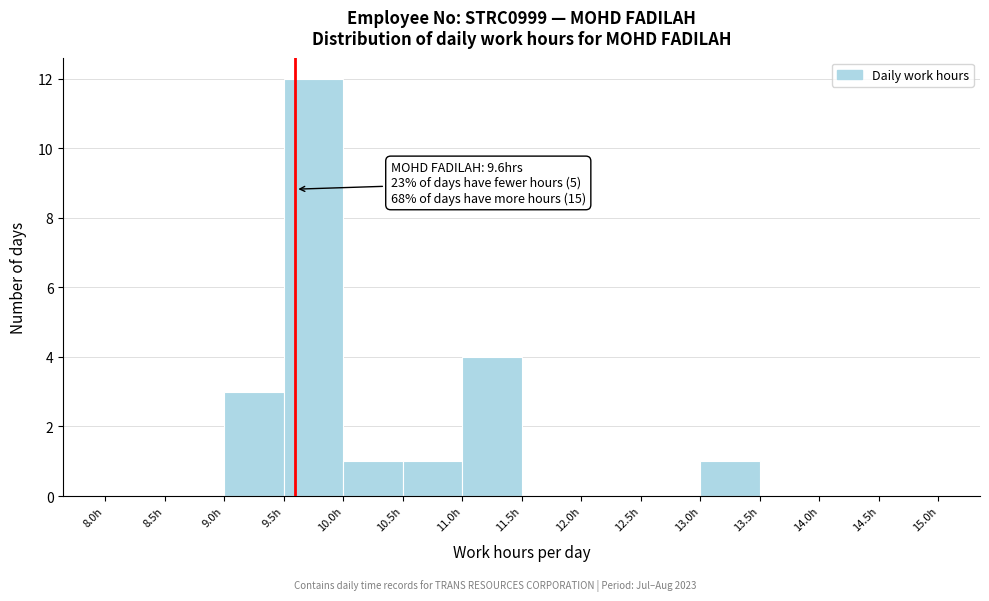

Over which range of the x-axis is the bar tallest?

9.5 to 10.0